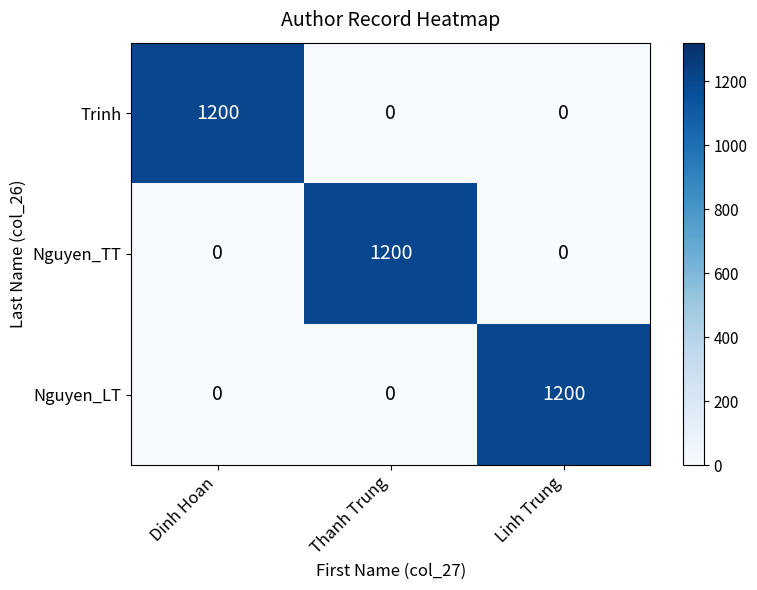

Count the number of categories in the chart.

3